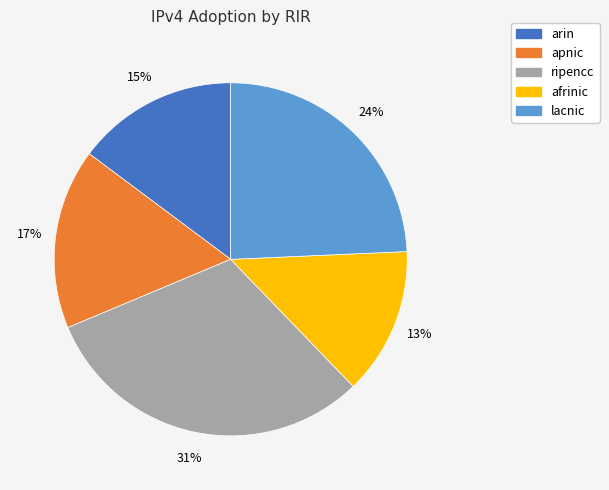

Combined, do afrinic and lacnic account for over 50%?

No